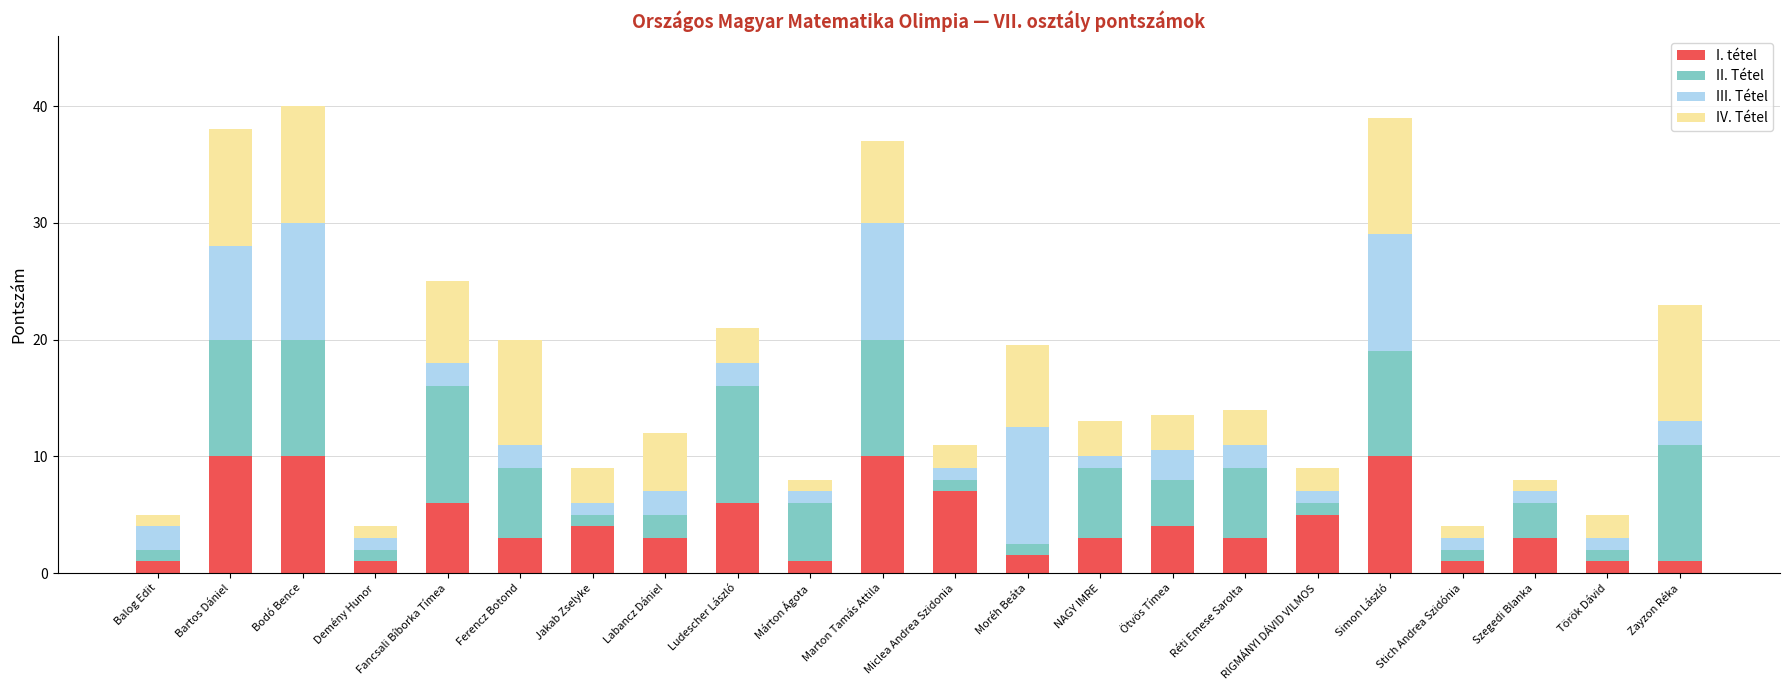

What is the total value across all series at Marton Tamás Attila?

37.0